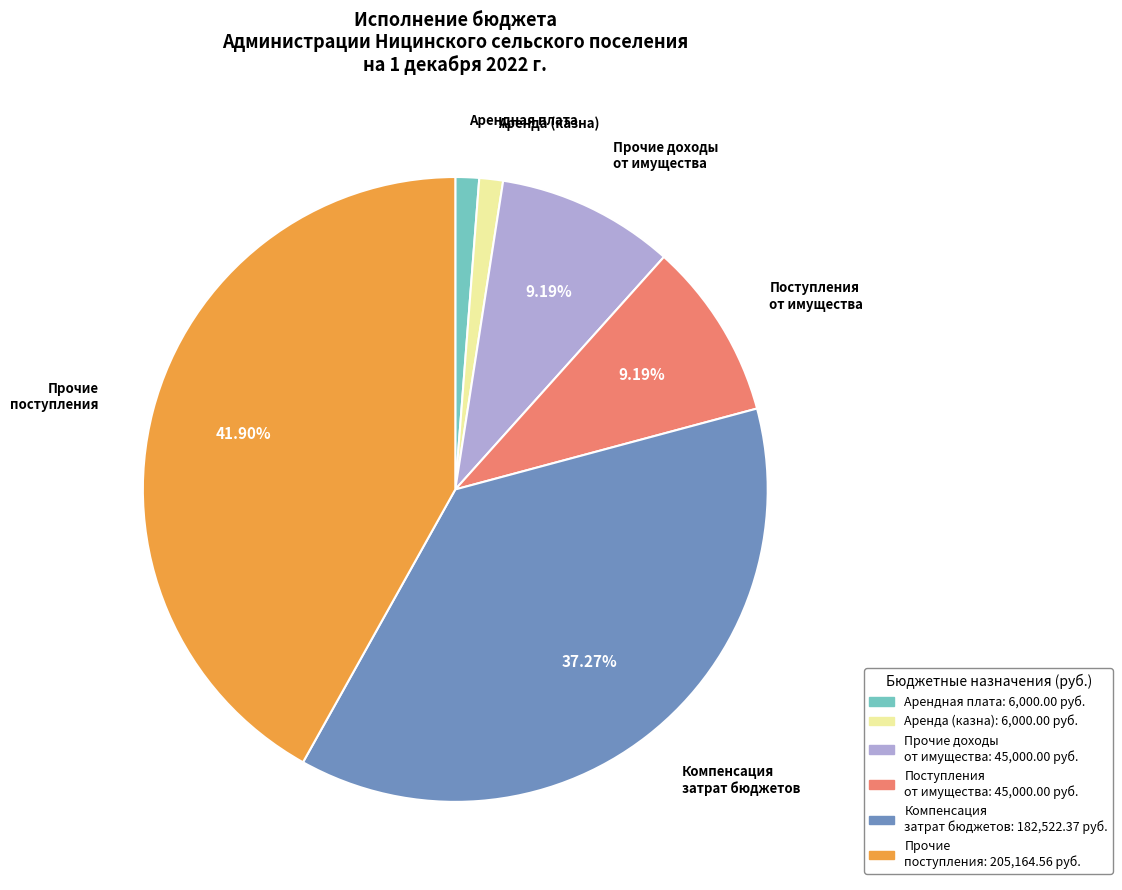

Is there any slice that represents more than half of the pie?

No